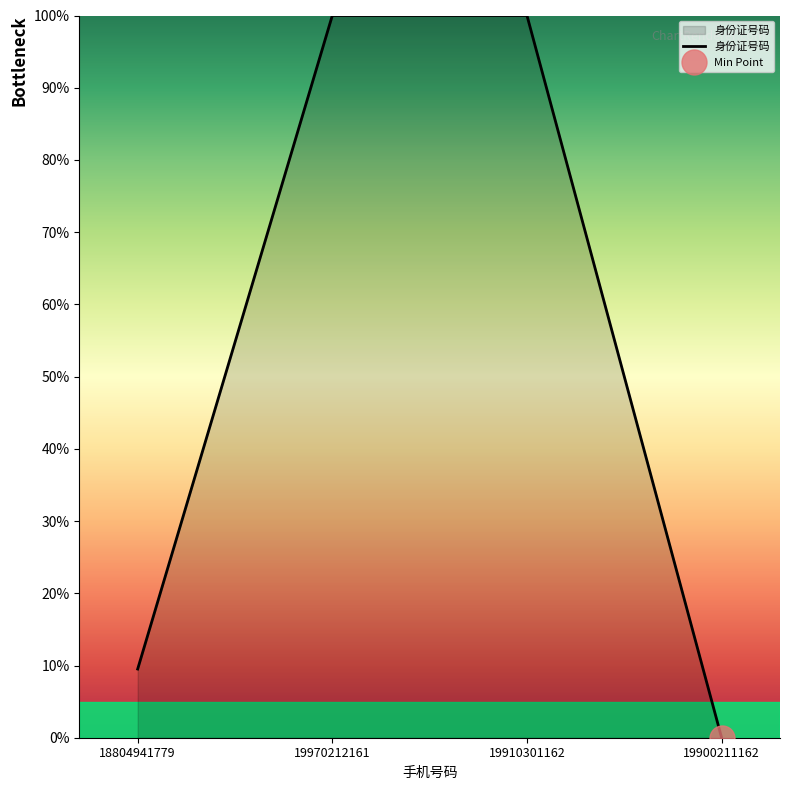

Between 19970212161 and 18804941779, which is larger?

19970212161